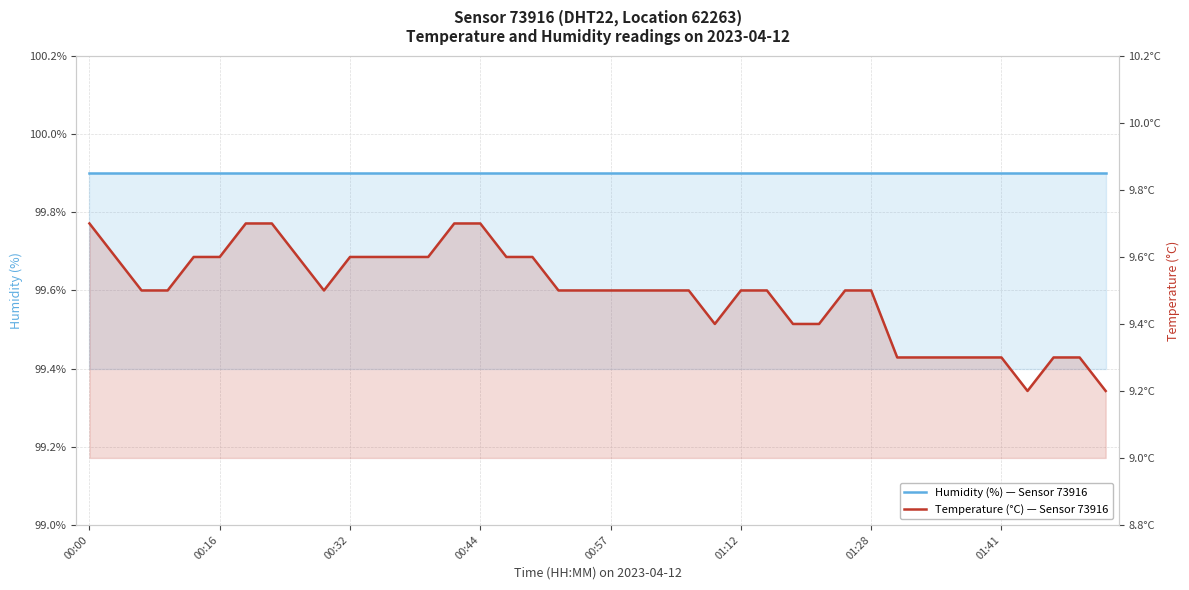

Is it true that Humidity (%) — Sensor 73916 equals 145.3 at 34?

False